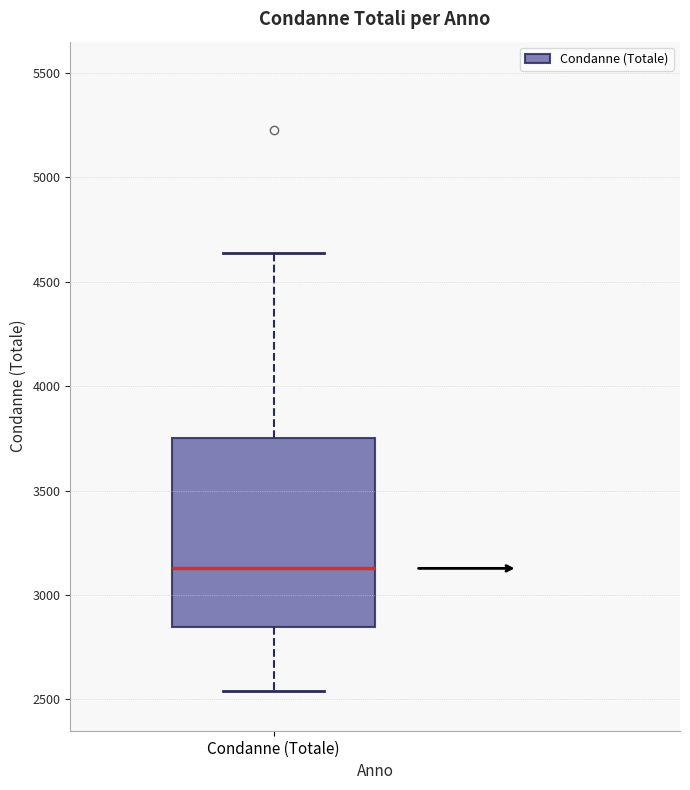

Read this box plot against the y-axis: the position of the median line, the range covered by the box, and the ends of both whiskers. The values are not printed on the chart, so give them approximately, as read against the axis.

median 3150, box 2850 to 3750, whiskers 2550 to 4650